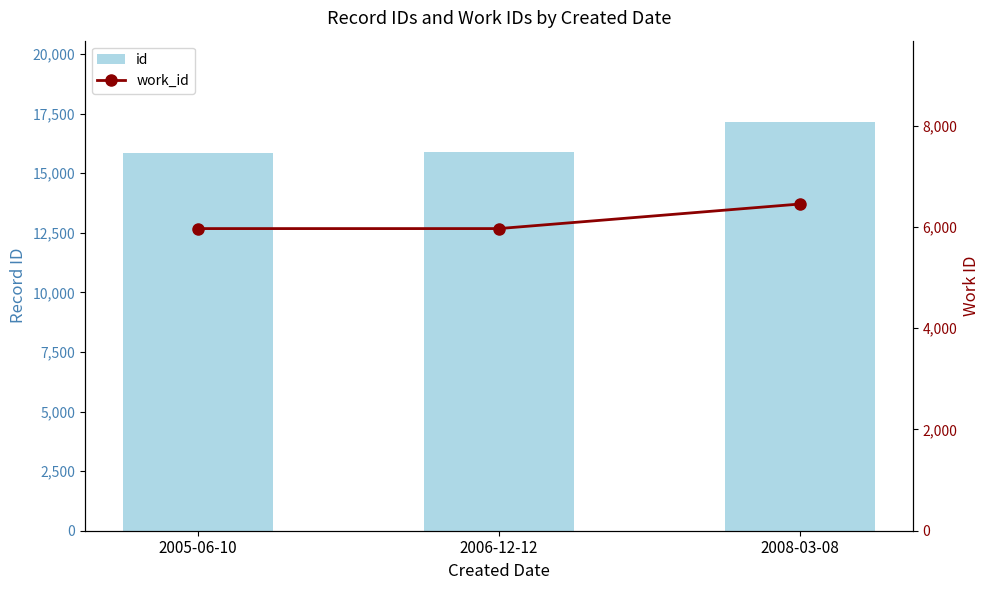

Is the value of id at 2005-06-10 greater than the value of work_id at 2006-12-12?

Yes